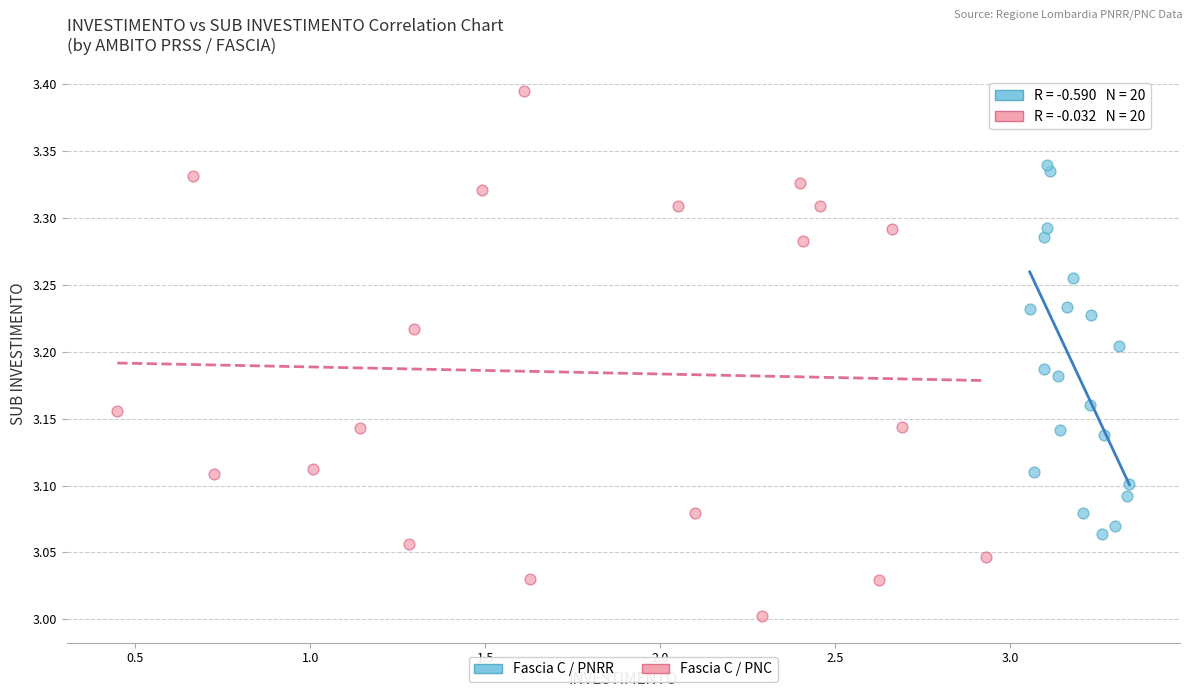

Which series contains the lowest Y value?

Fascia C / PNC